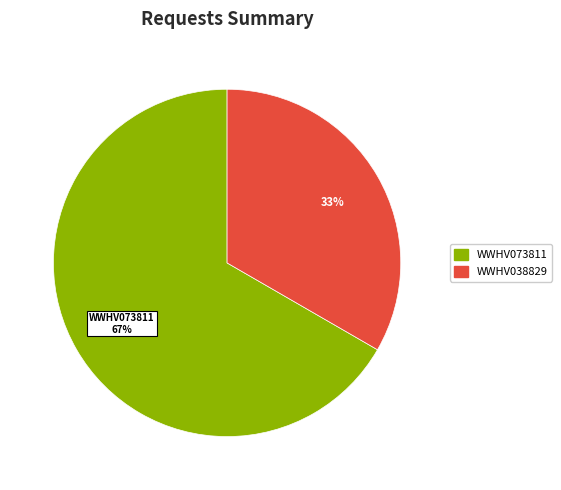

Count the number of slices in the pie.

2